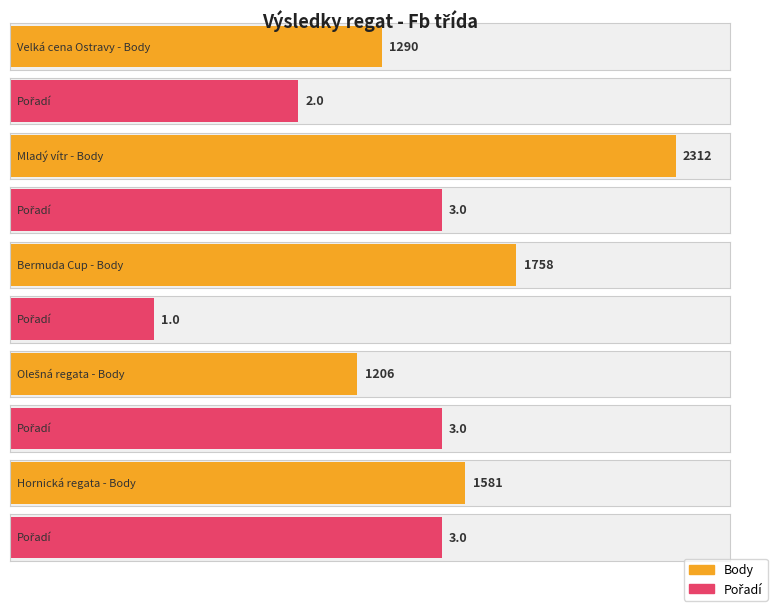

What is the difference between the highest and lowest values at Mladý vítr?

2309